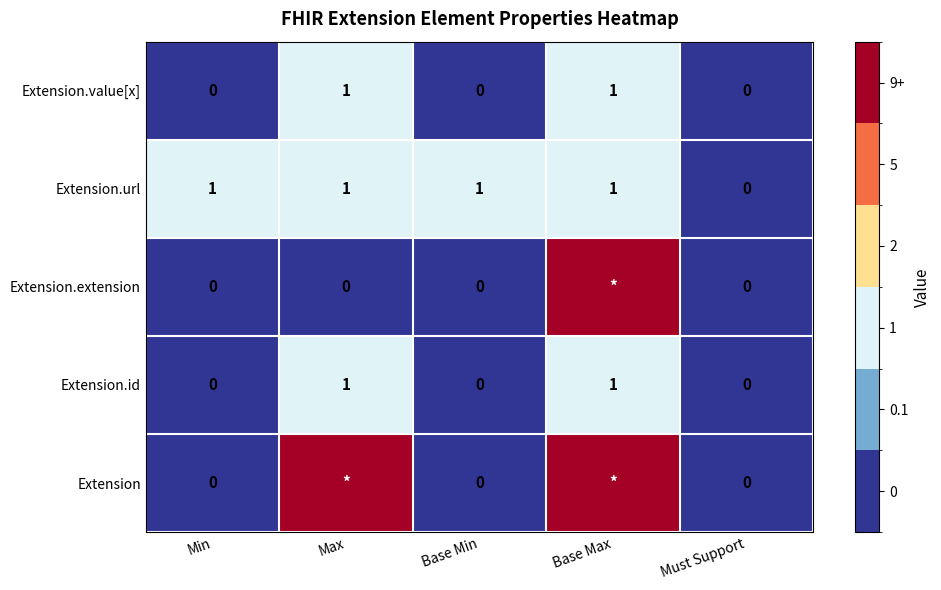

Is the value of Extension.url at Min greater than the value of Extension.extension at Max?

Yes